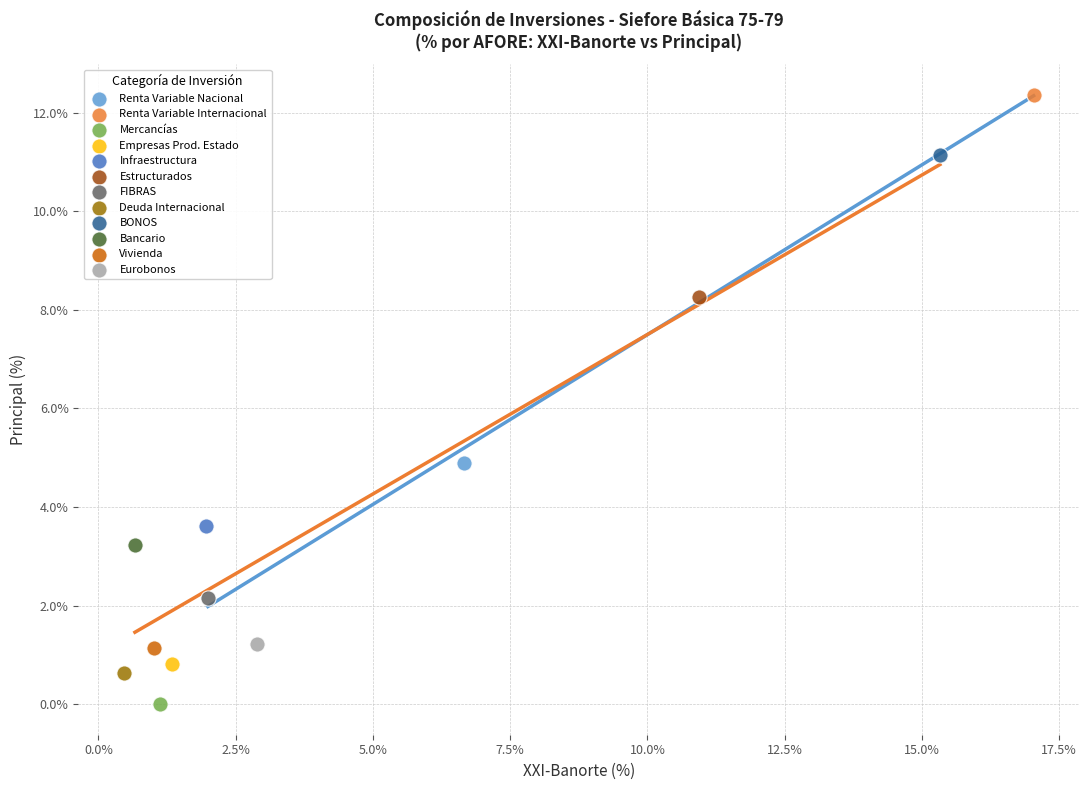

What are all the series names shown in the legend?

Renta Variable Nacional, Renta Variable Internacional, Mercancías, Empresas Prod. Estado, Infraestructura, Estructurados, FIBRAS, Deuda Internacional, BONOS, Bancario, Vivienda, Eurobonos